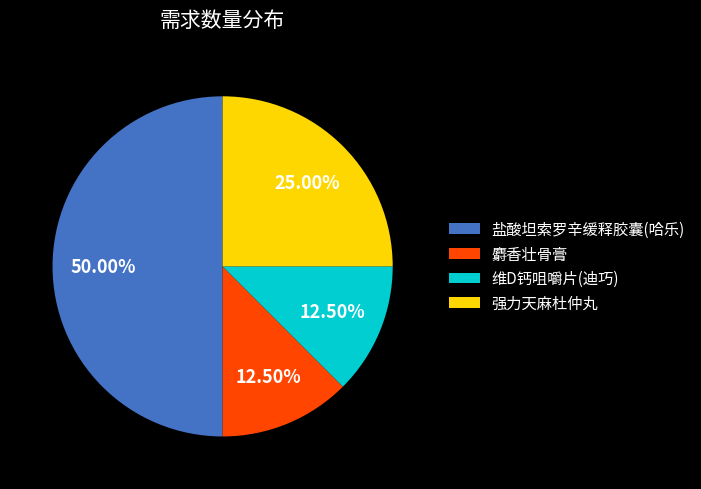

What is the largest slice in the pie chart?

盐酸坦索罗辛缓释胶囊(哈乐)